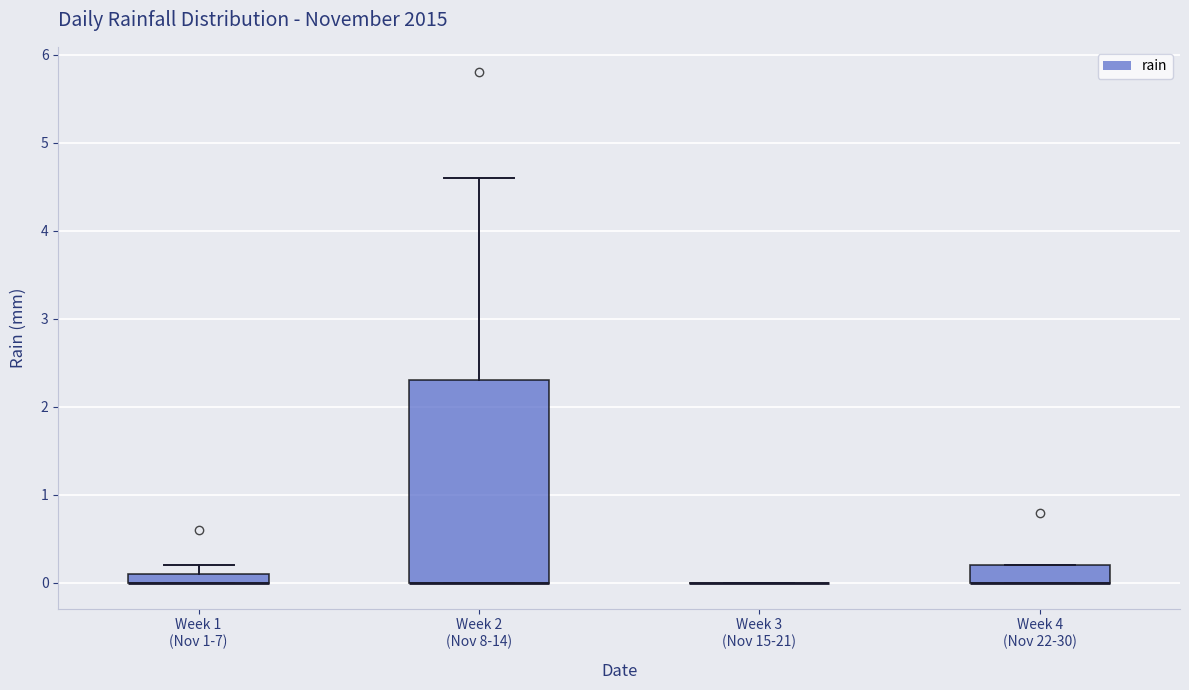

Which box is the tallest, from its lower edge to its upper edge?

Week 2 (Nov 8-14)